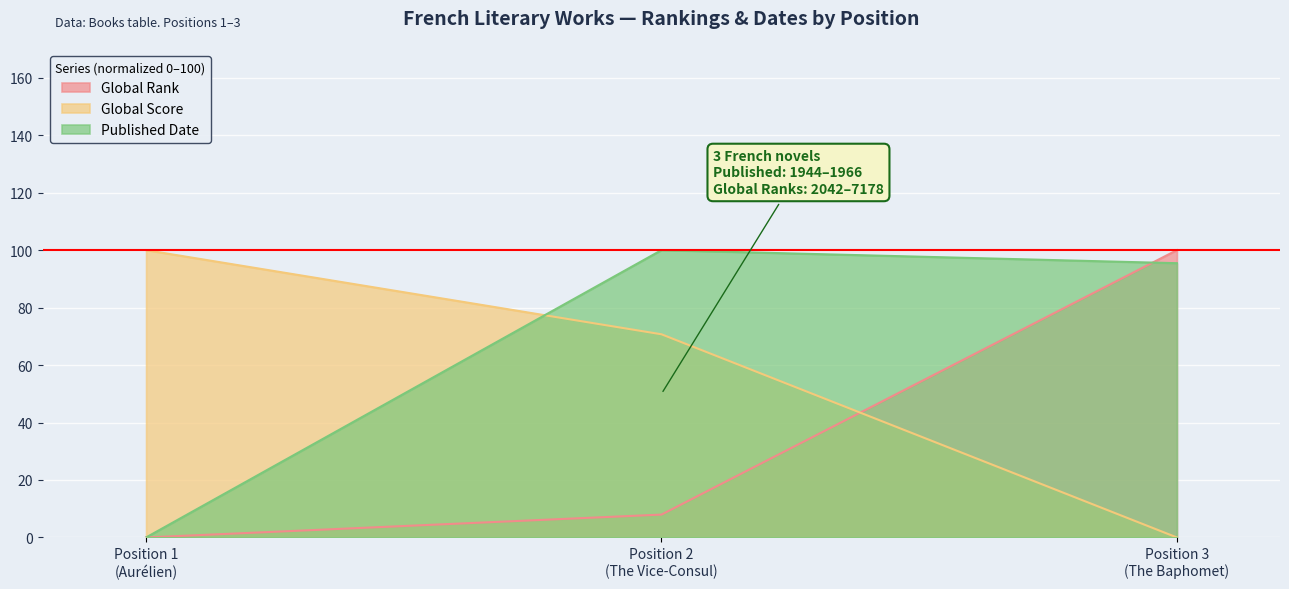

Rank the series by their average value, from lowest to highest.

Global Rank, Global Score, Published Date